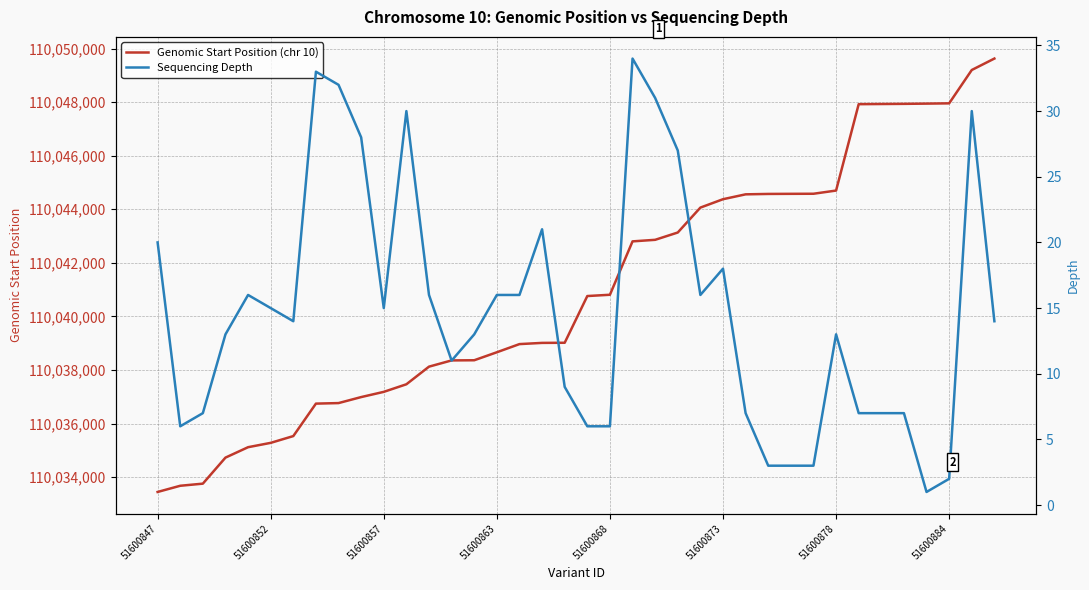

True or false: Genomic Start Position (chr 10) has a value of 110044376 at 51600873.

True